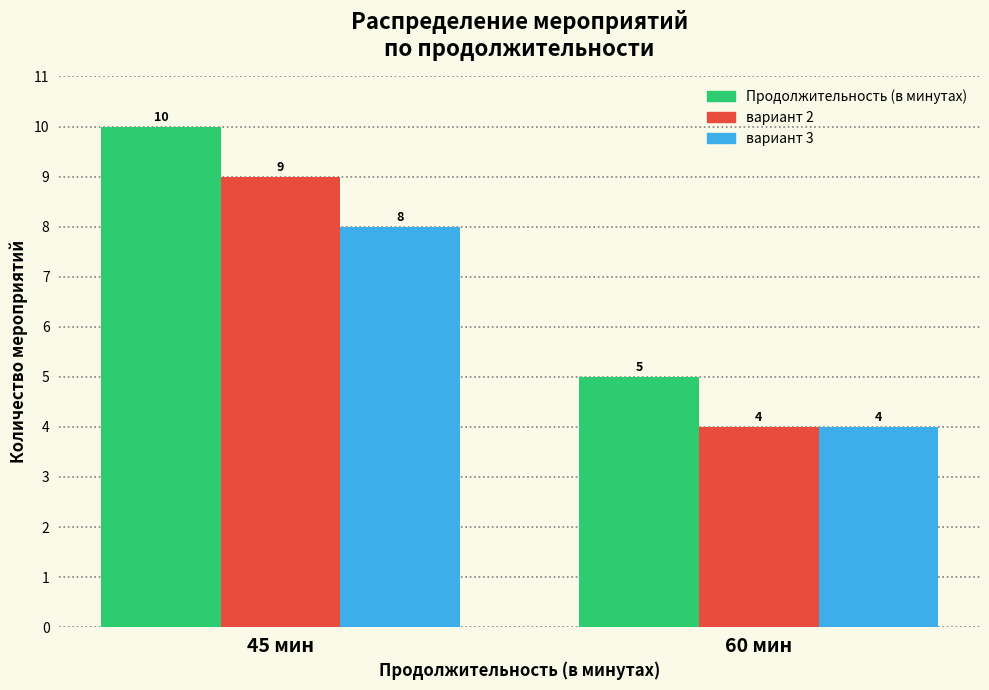

Reading left to right, transcribe all the data shown in this chart.

Продолжительность (в минутах): 10	5
вариант 2: 9	4
вариант 3: 8	4